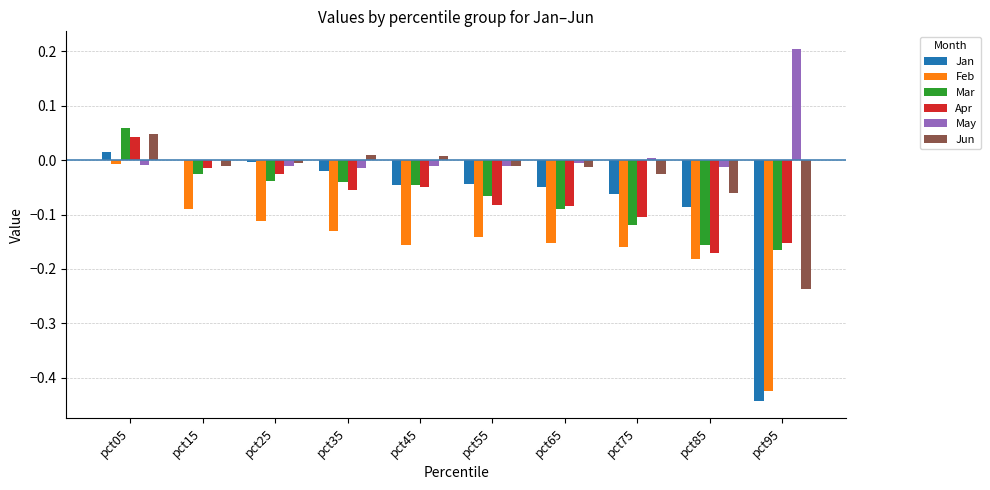

At which category does the chart reach its peak across all series?

pct95